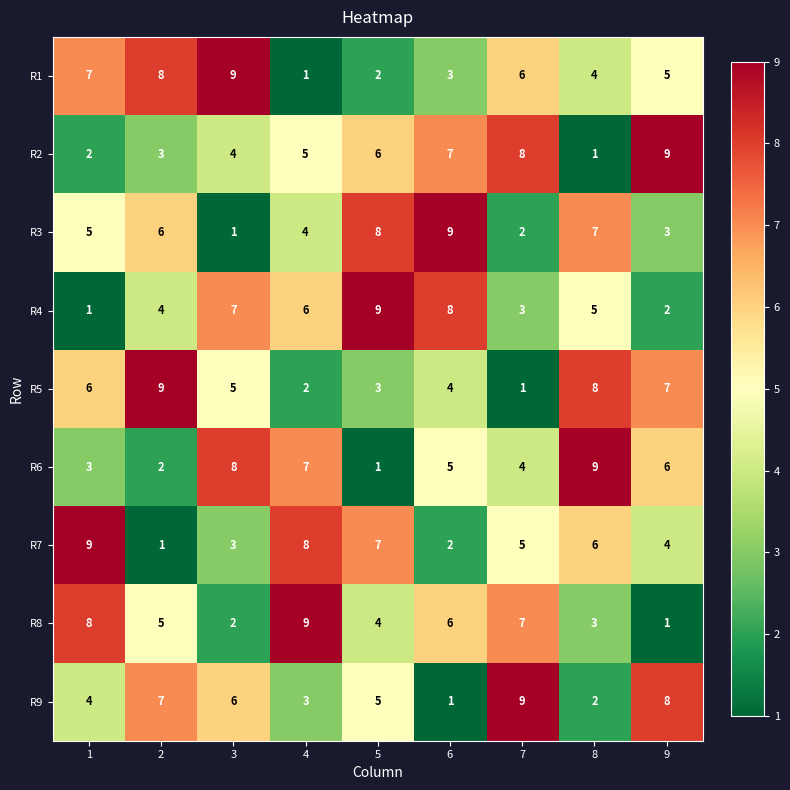

What is the sum of the R6 values at 1 and 5?

4